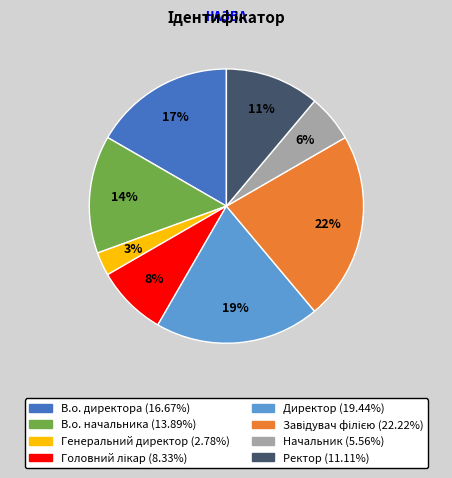

Is there any slice that represents more than half of the pie?

No